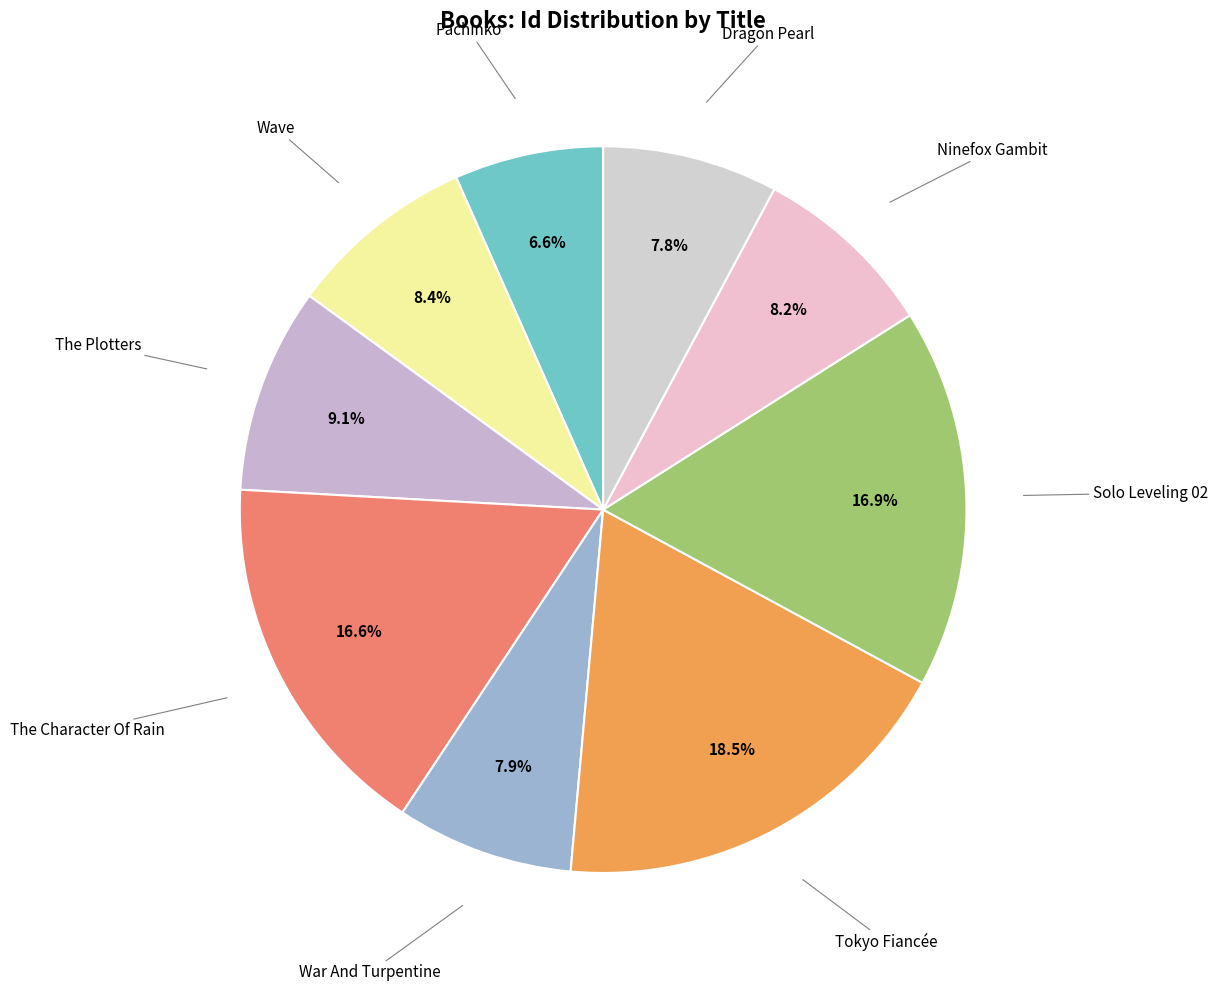

Is there a majority slice in this chart?

No